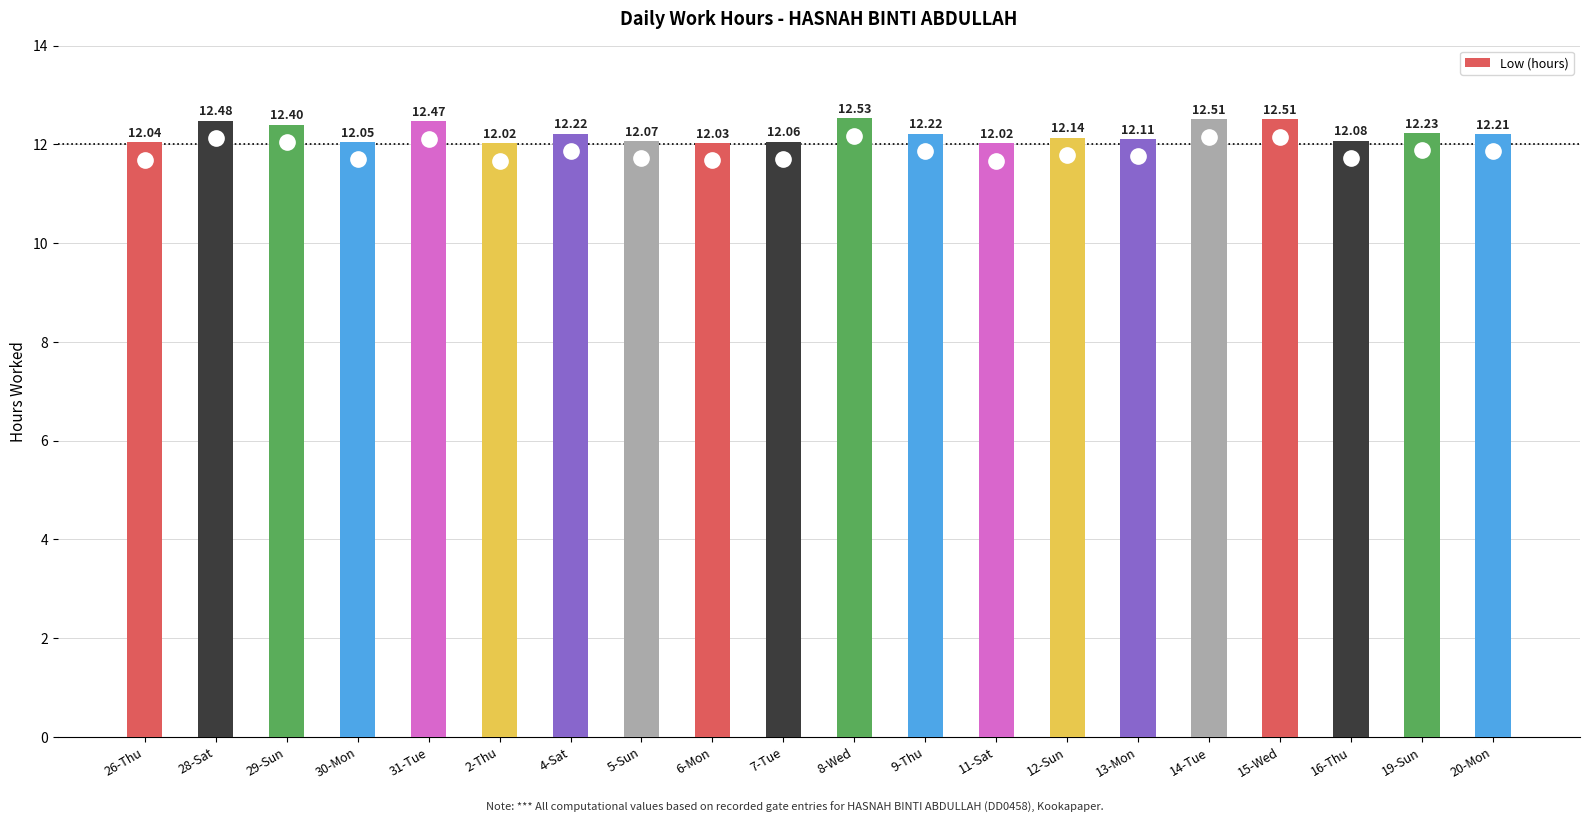

Reading left to right, list all the values displayed in this chart.

12.0	12.5	12.4	12.1	12.5	12.0	12.2	12.1	12.0	12.1	12.5	12.2	12.0	12.1	12.1	12.5	12.5	12.1	12.2	12.2